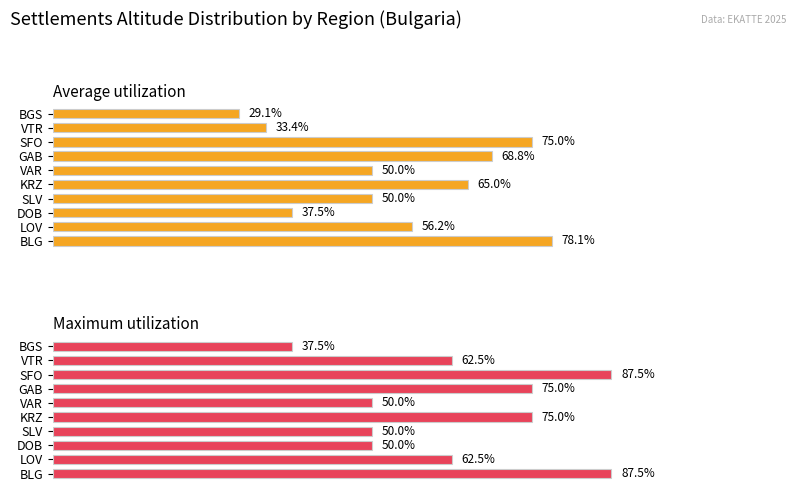

How many Maximum utilization values are between 50 and 75?

7